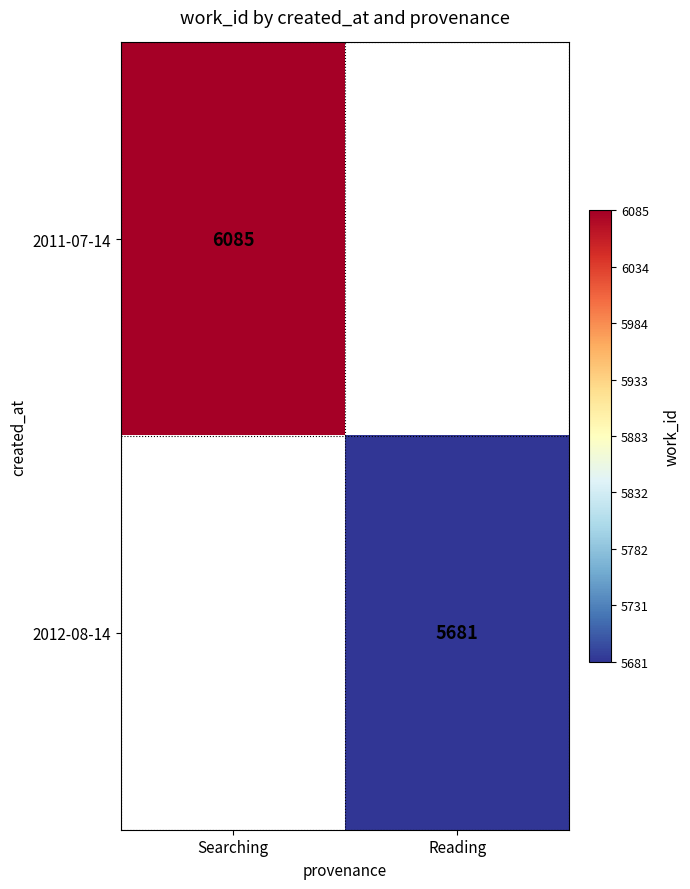

True or false: 2011-07-14 has a value of 6085 at Searching.

True